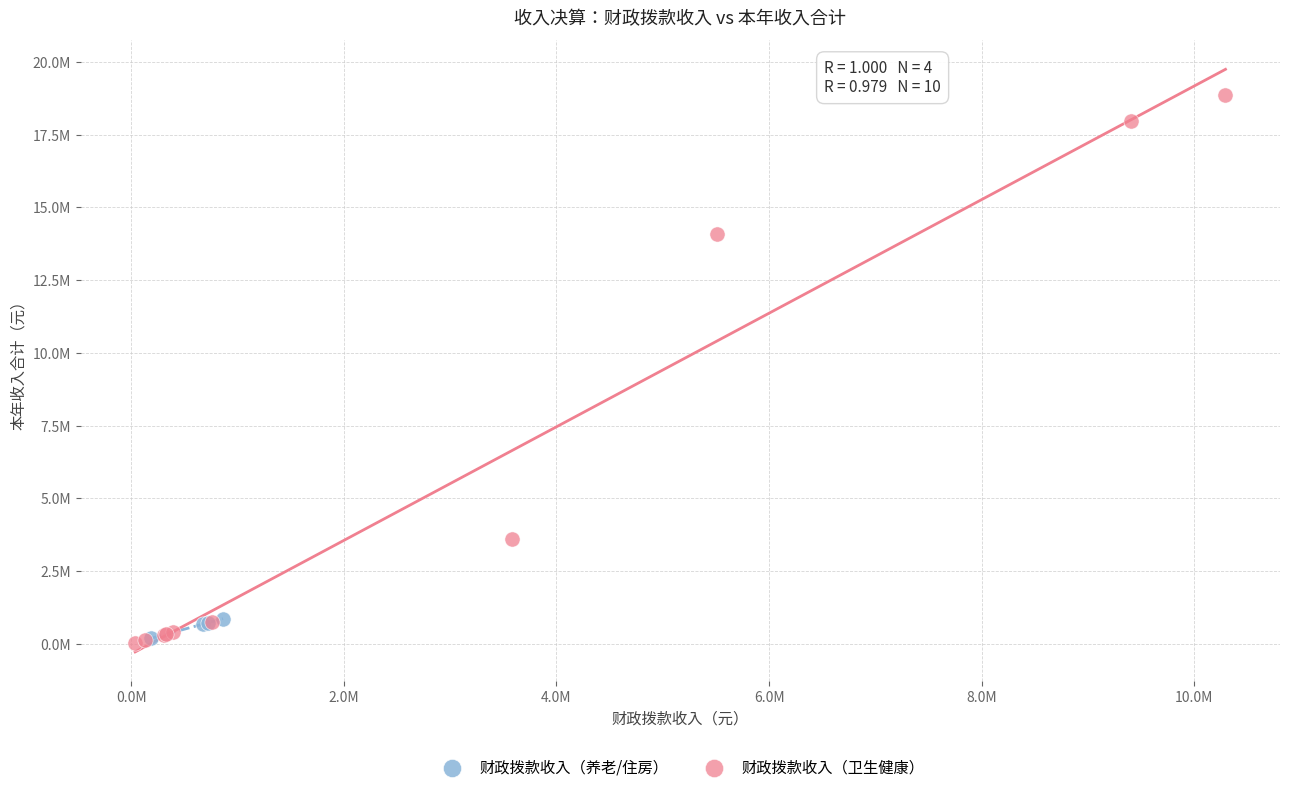

What are all the series names shown in the legend?

财政拨款收入（养老/住房）, 财政拨款收入（卫生健康）